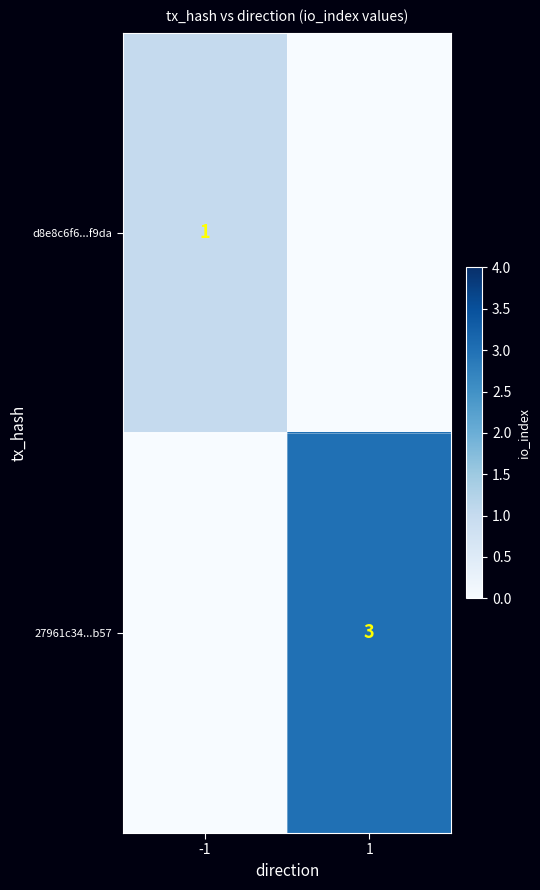

Is the value of 27961c34...b57 at 1 greater than the value of d8e8c6f6...f9da at -1?

Yes